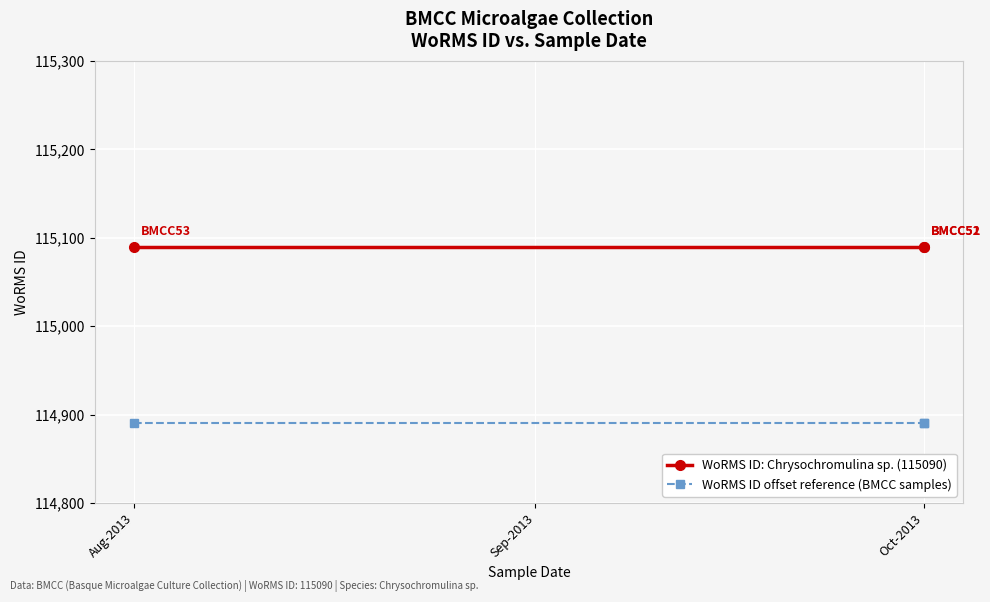

How many lines are shown in the chart?

2